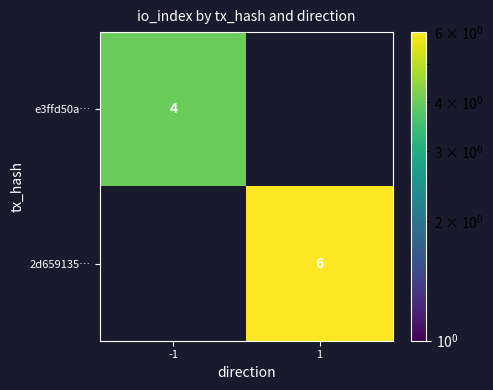

True or false: 2d659135… has a value of 10.3 at 1.

False